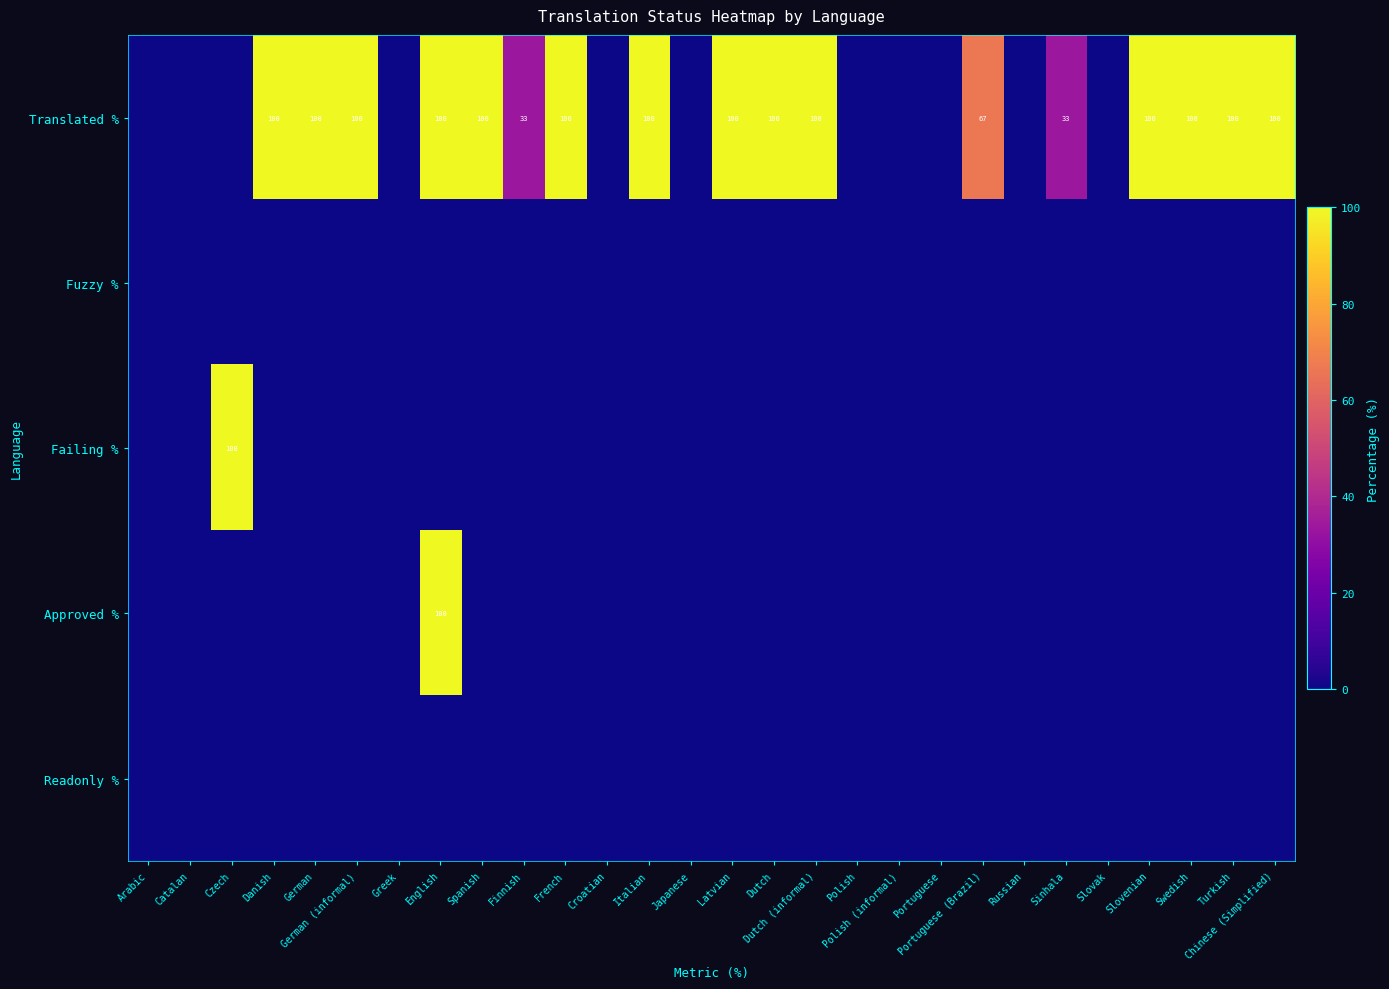

The value of Translated % at Dutch is 100. True or false?

True